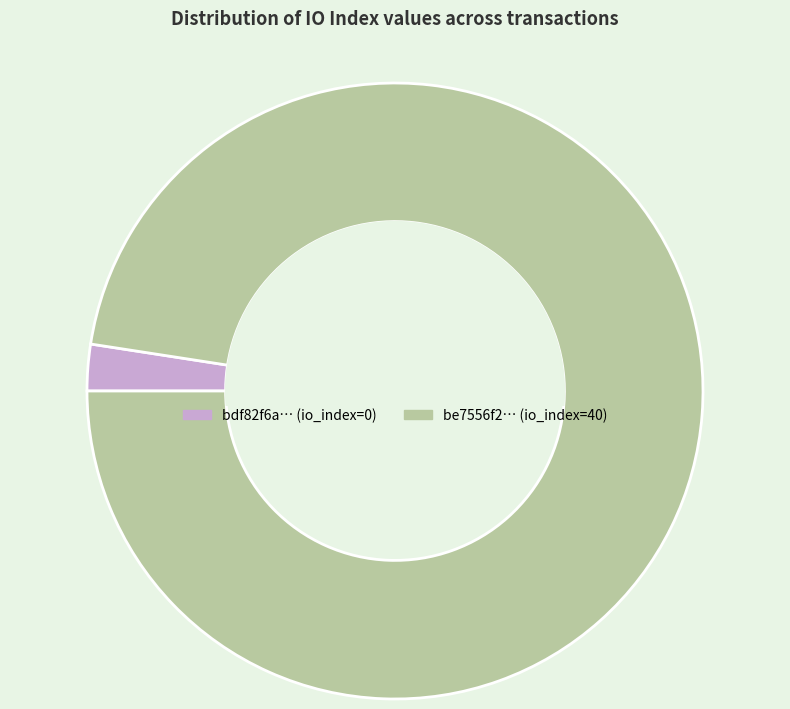

What is the largest slice in the pie chart?

be7556f2… (io_index=40)